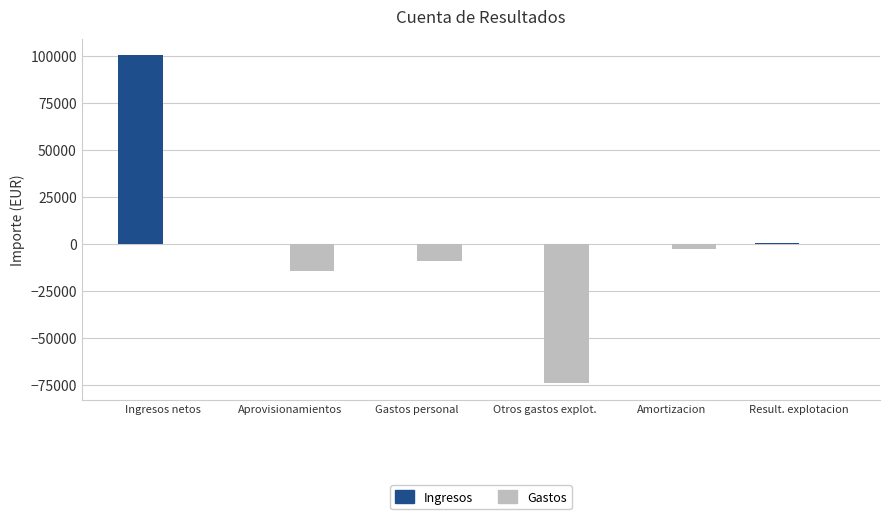

Are the bars grouped side by side (vs. stacked)?

Yes